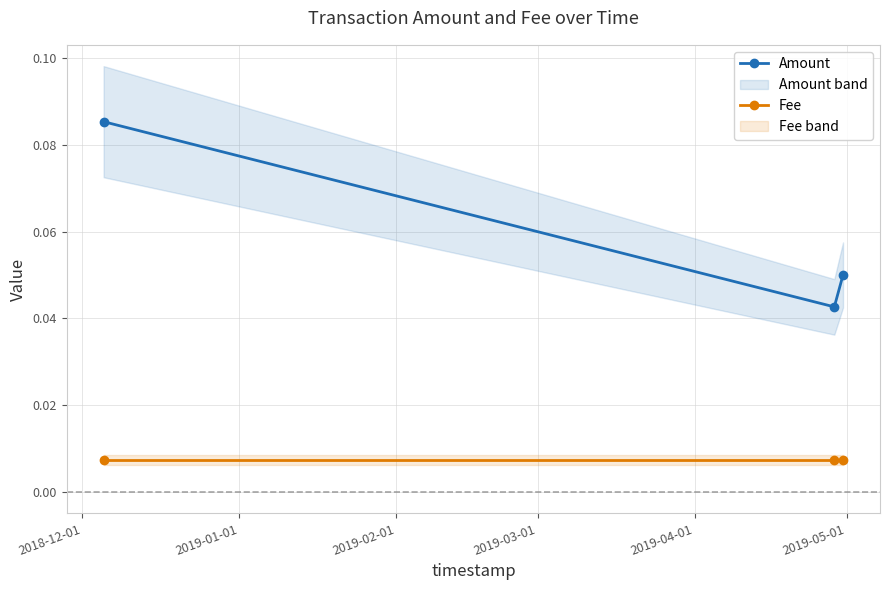

What is the label of the 3rd point from the right?

2018-12-01